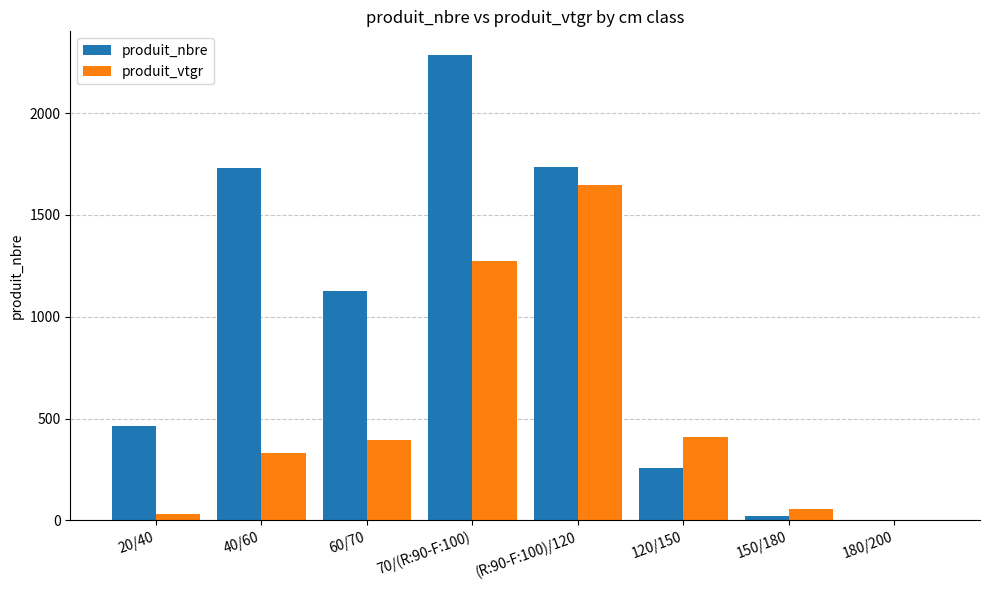

What is the maximum value for produit_vtgr?

1647.4